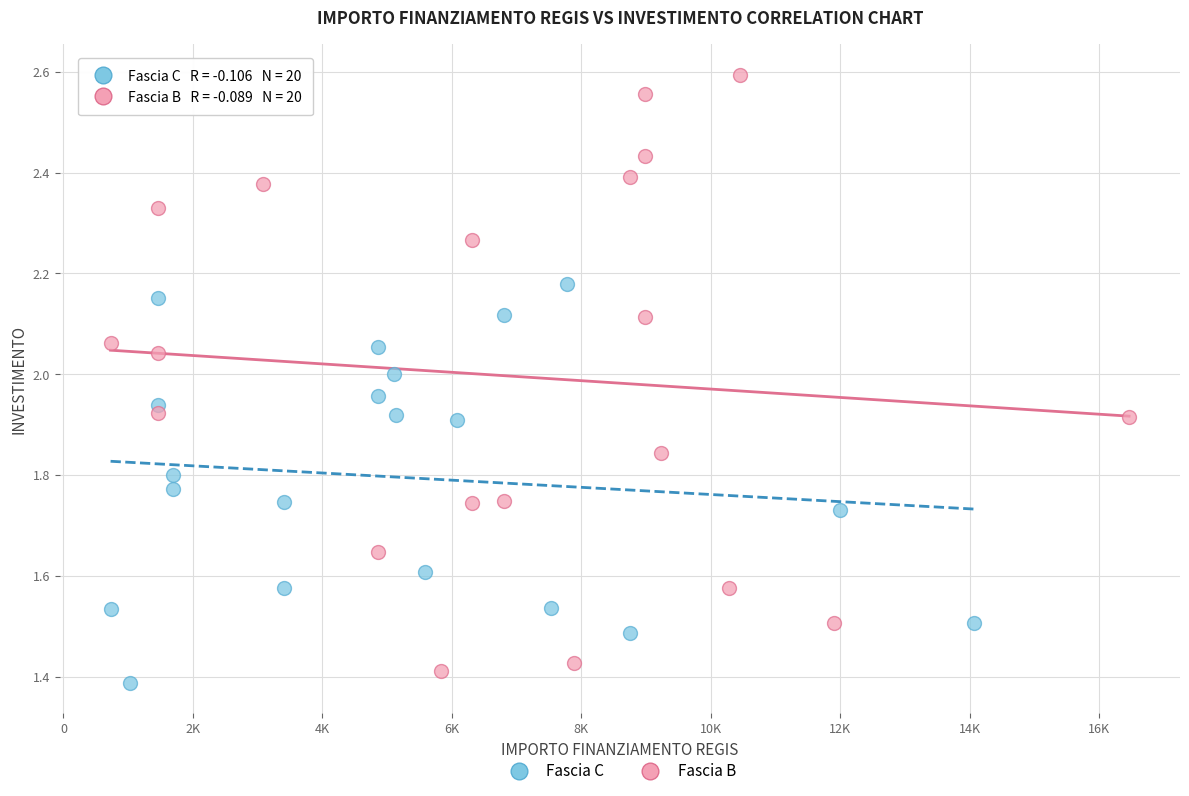

What are all the series names shown in the legend?

Fascia C, Fascia B